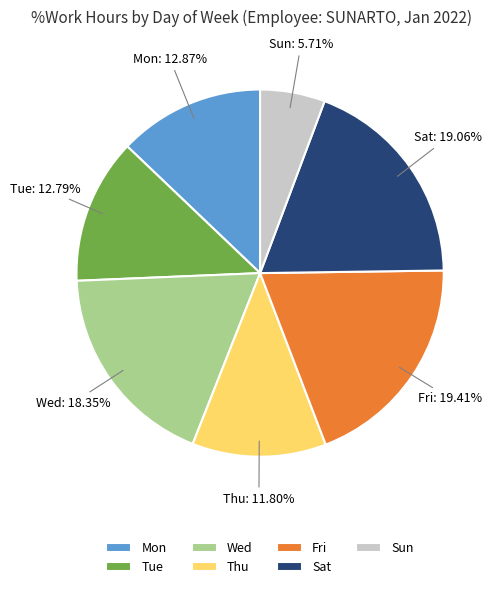

Which has a higher value, Sat or Sun?

Sat